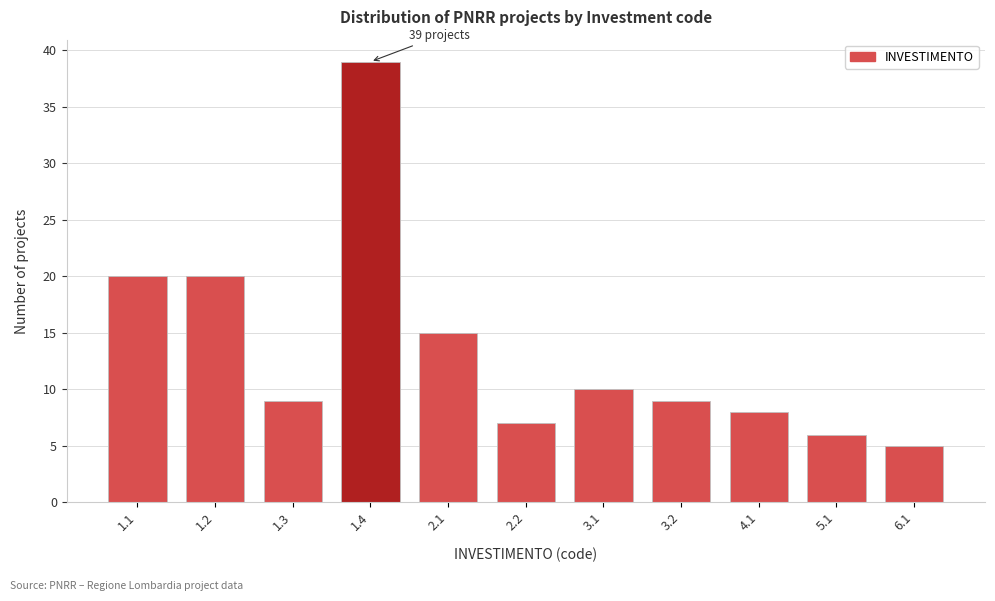

Reading left to right, transcribe all the data shown in this chart.

1.1=20	1.2=20	1.3=9	1.4=39	2.1=15	2.2=7	3.1=10	3.2=9	4.1=8	5.1=6	6.1=5